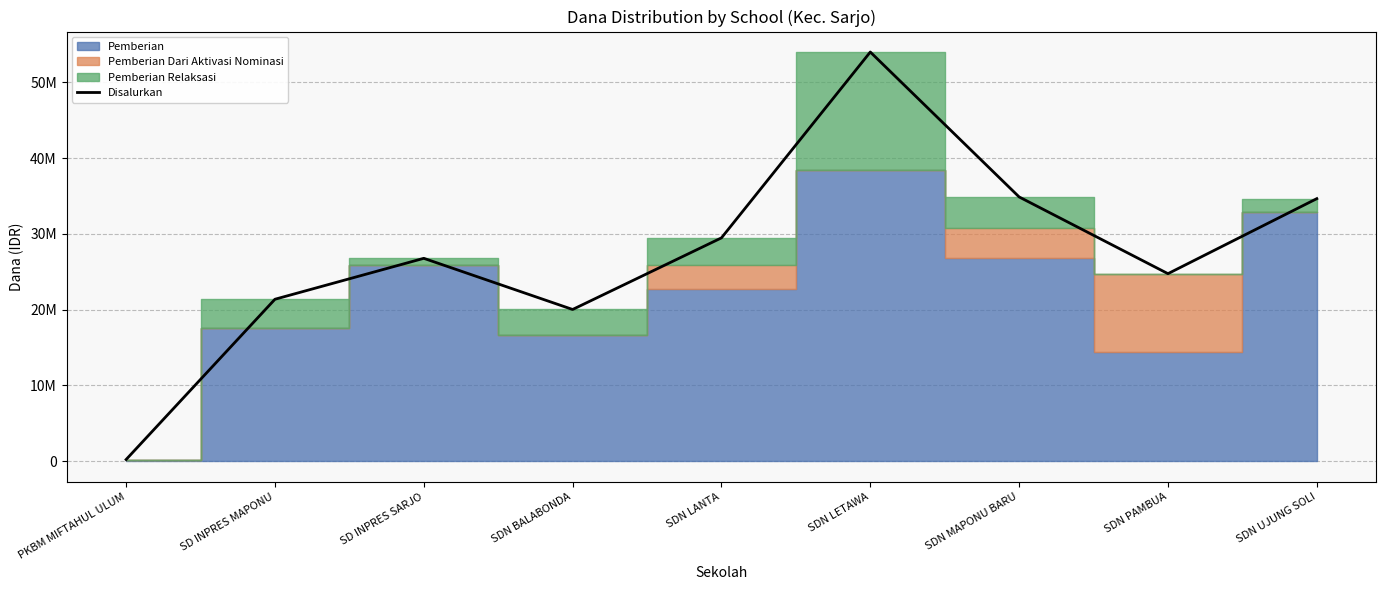

Reading left to right, transcribe all the data shown in this chart.

PKBM MIFTAHUL ULUM=225000	SD INPRES MAPONU=21375000	SD INPRES SARJO=26775000	SDN BALABONDA=20025000	SDN LANTA=29475000	SDN LETAWA=54000000	SDN MAPONU BARU=34875000	SDN PAMBUA=24750000	SDN UJUNG SOLI=34650000